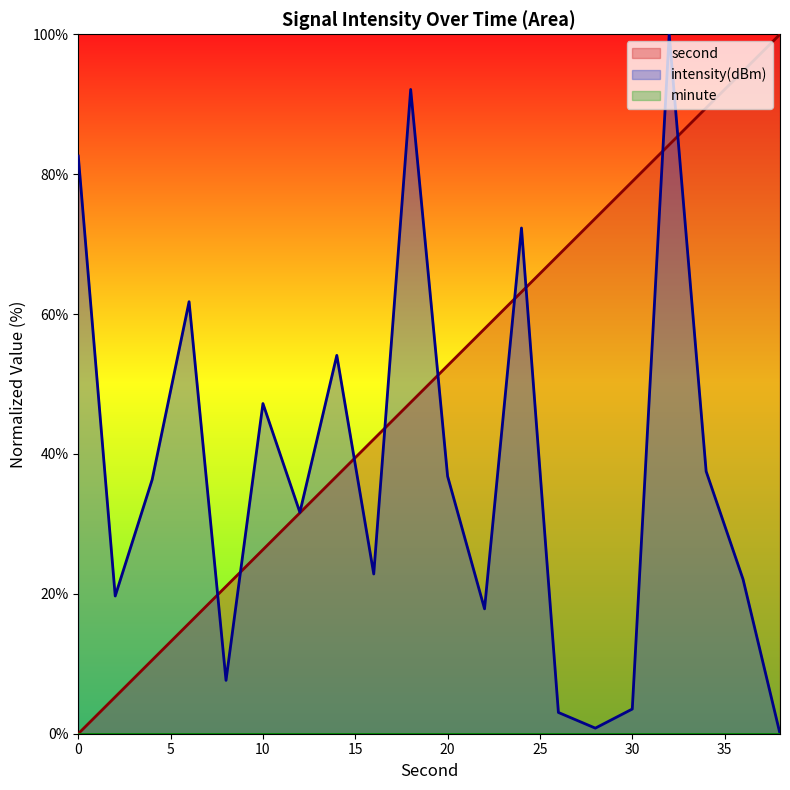

Where does the second series first go above 52?

20